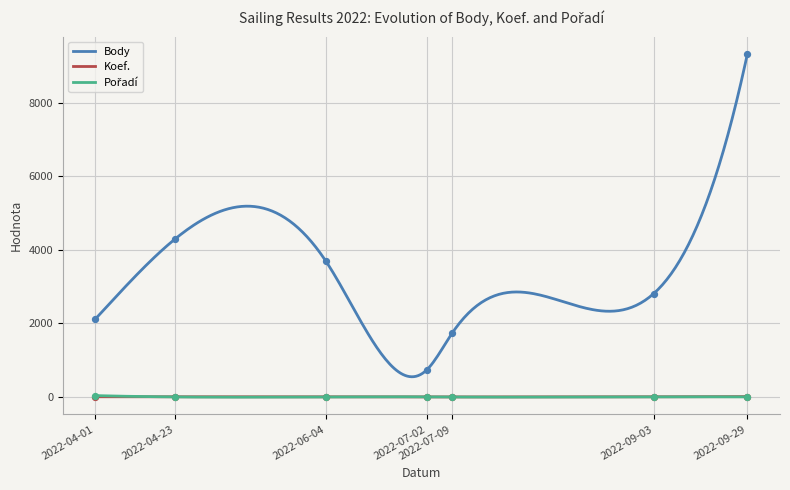

Which series has the widest spread of Y values?

Body